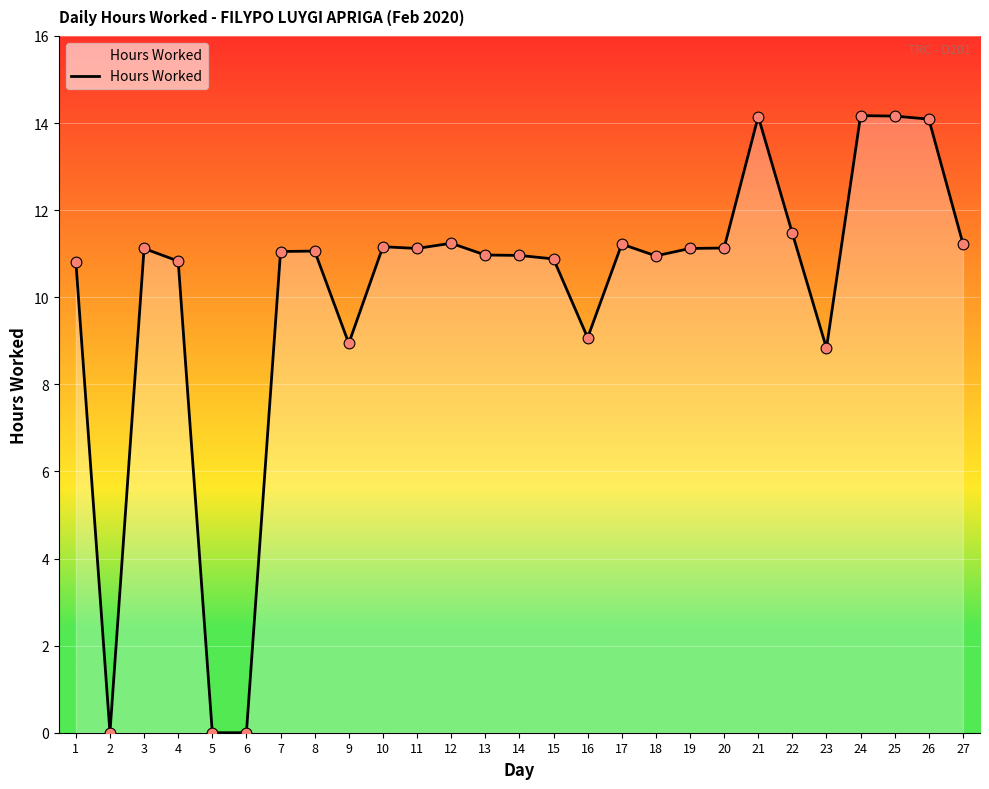

Approximately how many times larger is the value at 7 compared to 15?

1.0